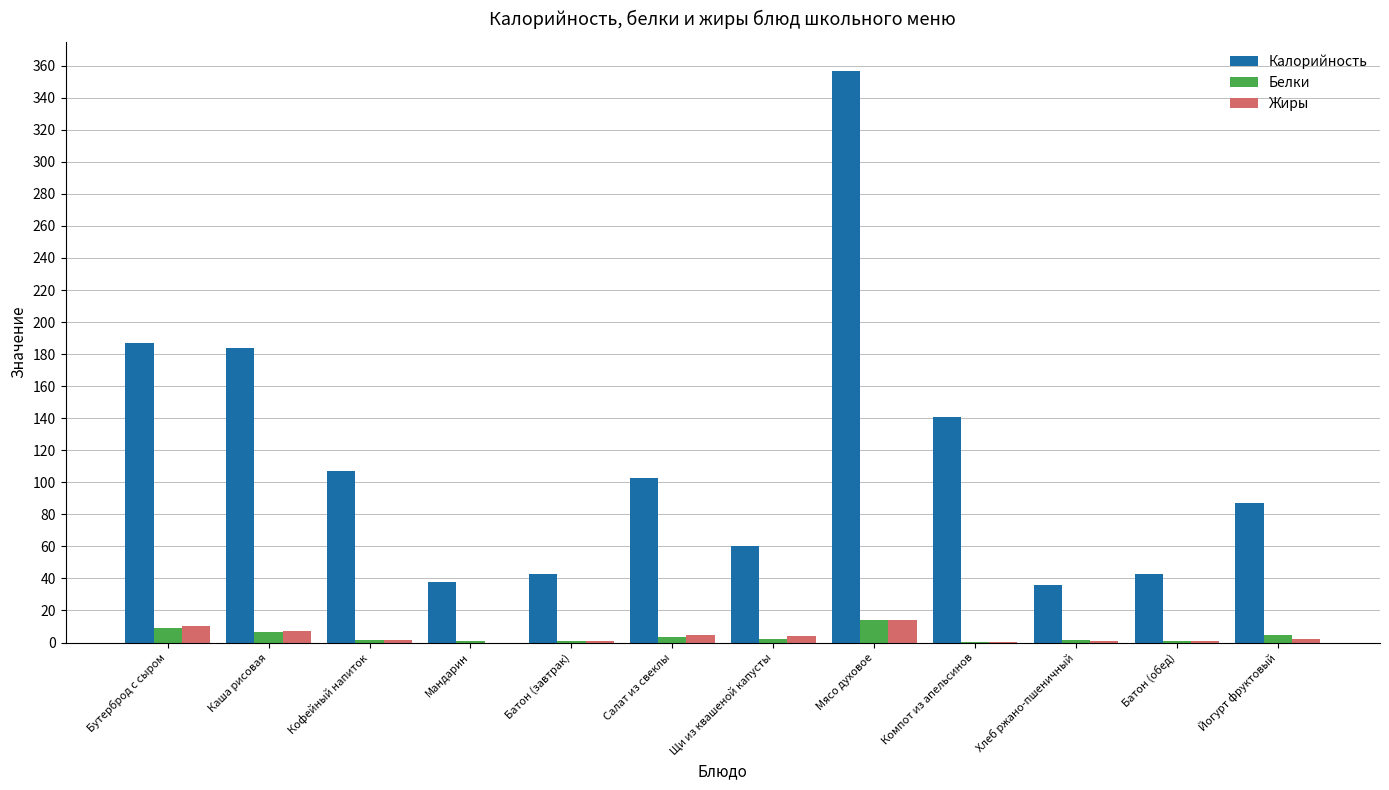

What is the greatest value displayed?

357.0